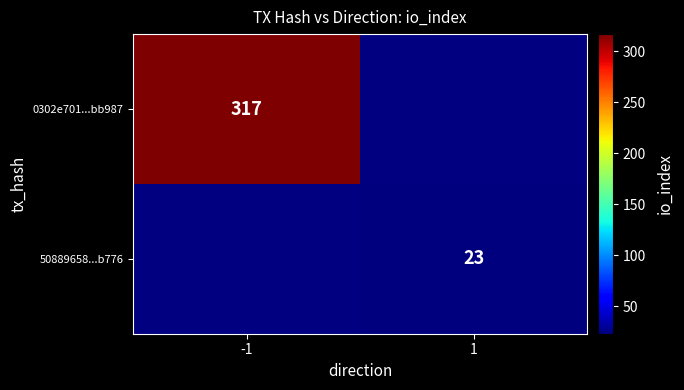

The value of 0302e701...bb987 at -1 is 217. True or false?

False